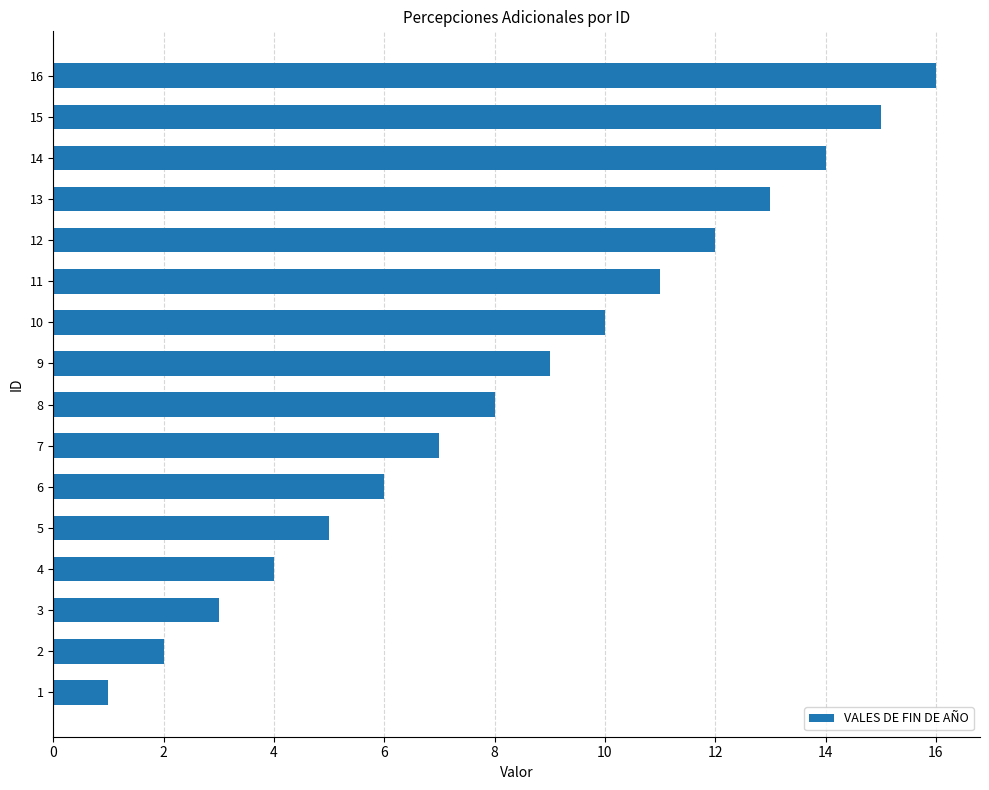

List the labels in order of value, smallest first.

1, 2, 3, 4, 5, 6, 7, 8, 9, 10, 11, 12, 13, 14, 15, 16